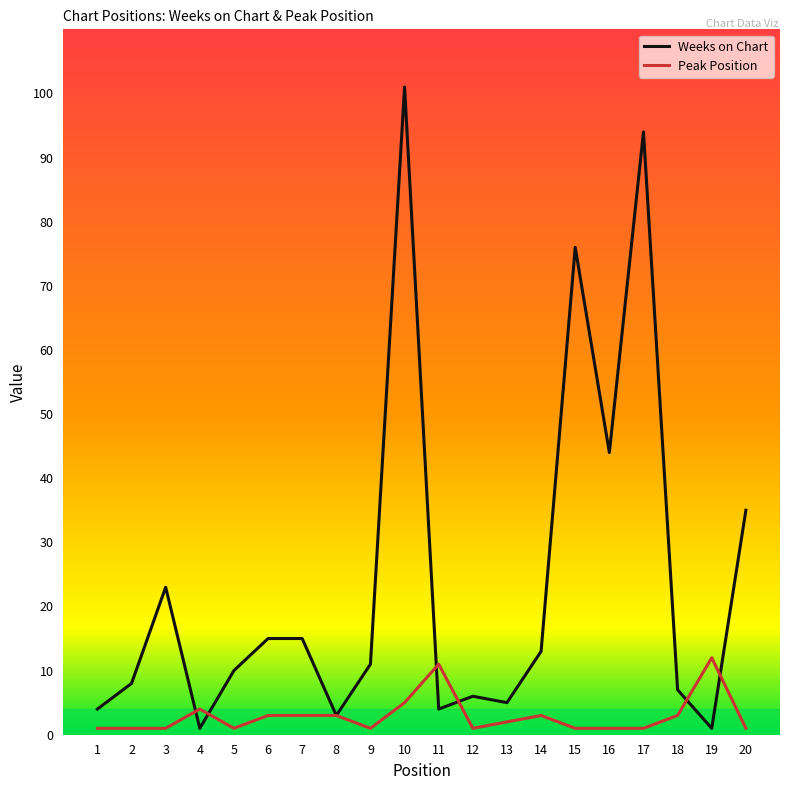

List the series in order of their overall mean, lowest first.

Peak Position, Weeks on Chart